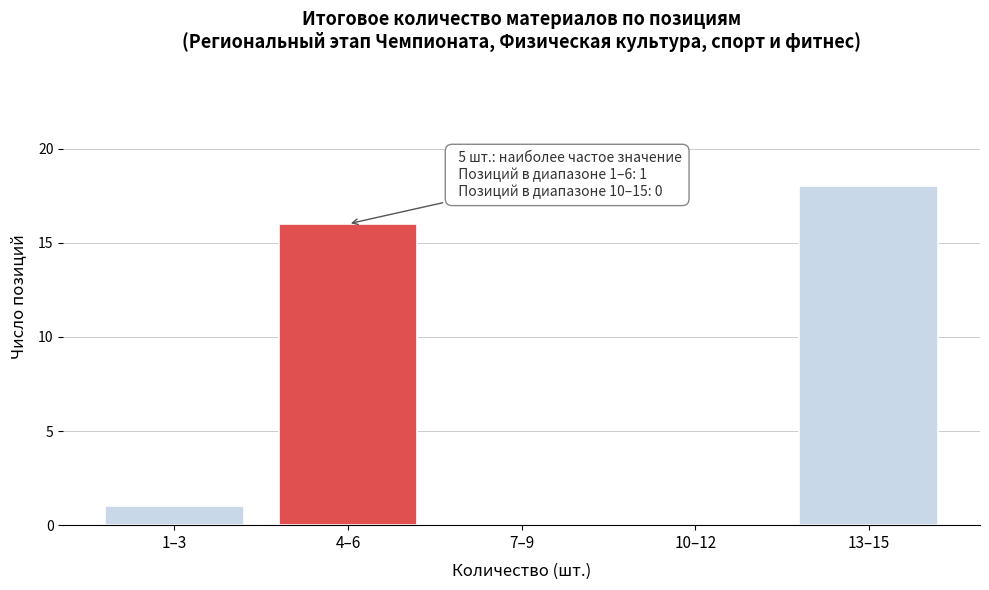

Reading left to right, extract all data points from this chart.

1–3=1	4–6=16	7–9=0	10–12=0	13–15=18